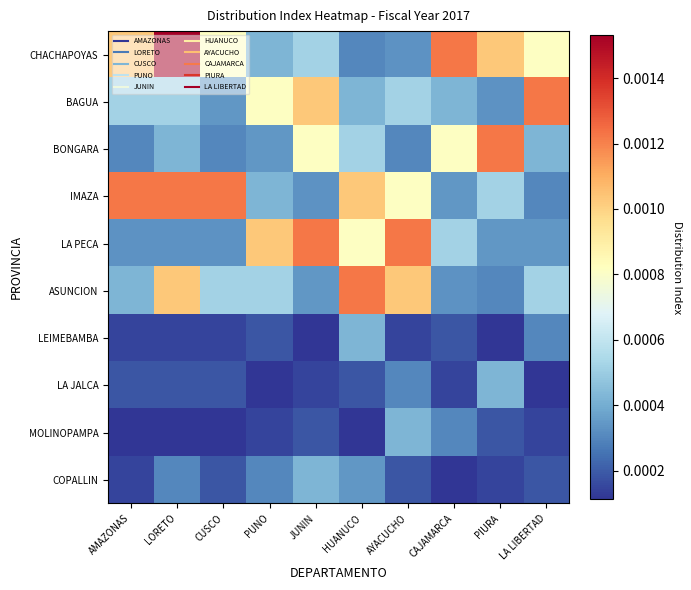

How many distinct data groups are displayed?

10